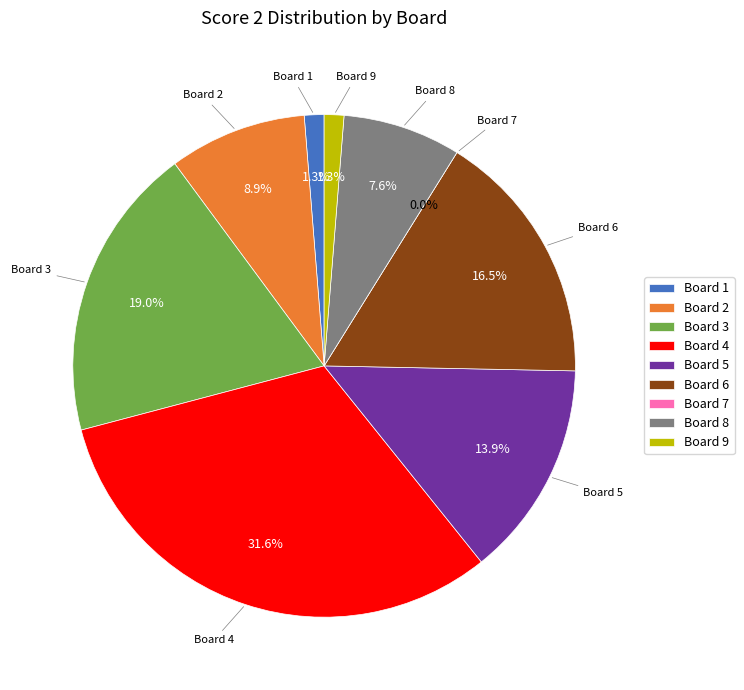

Combined, what portion of the pie is Board 8 and Board 4?

39.2%